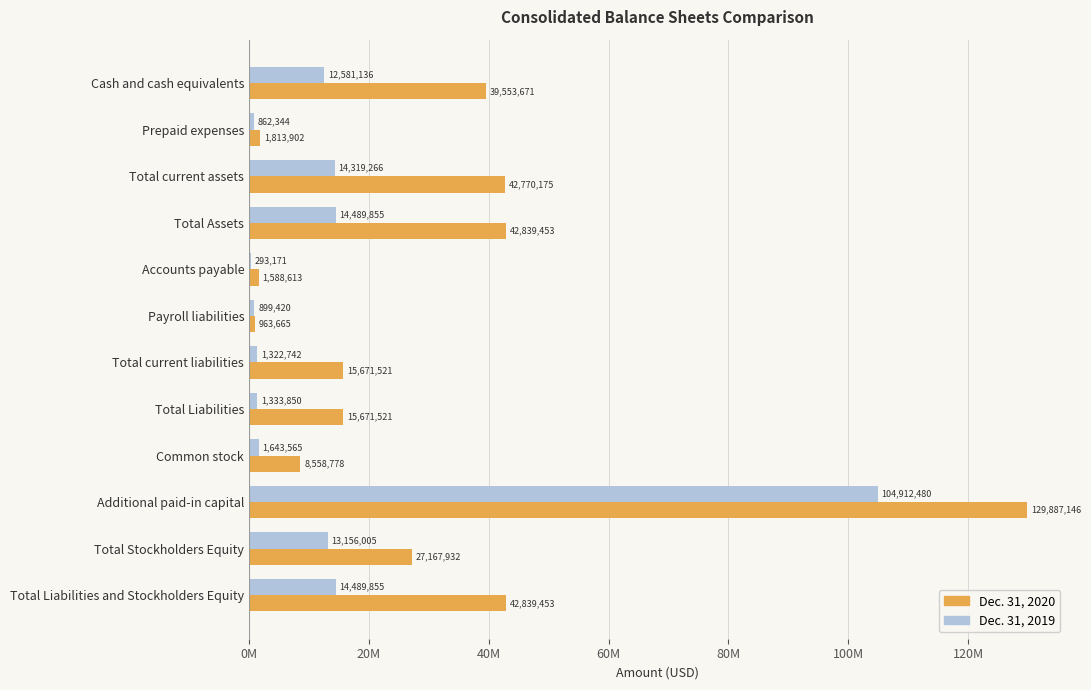

What are all the series names shown in the legend?

Dec. 31, 2020, Dec. 31, 2019